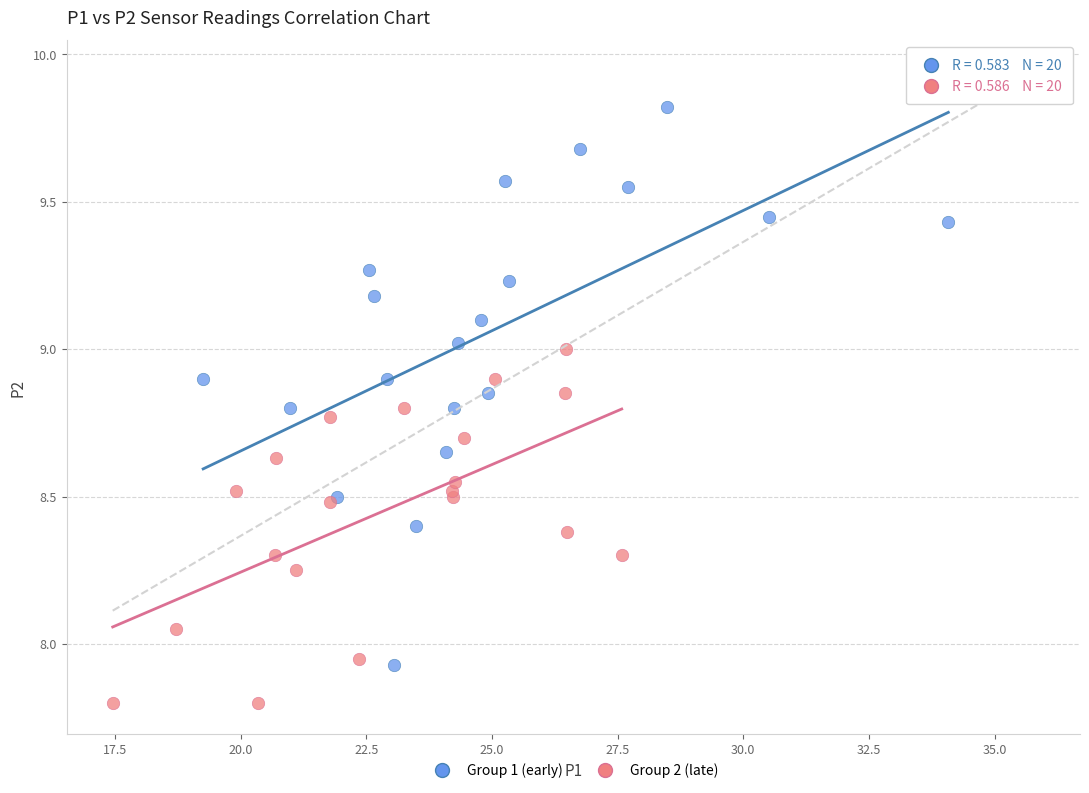

Which series has the largest Y range (max minus min)?

Group 1 (early)